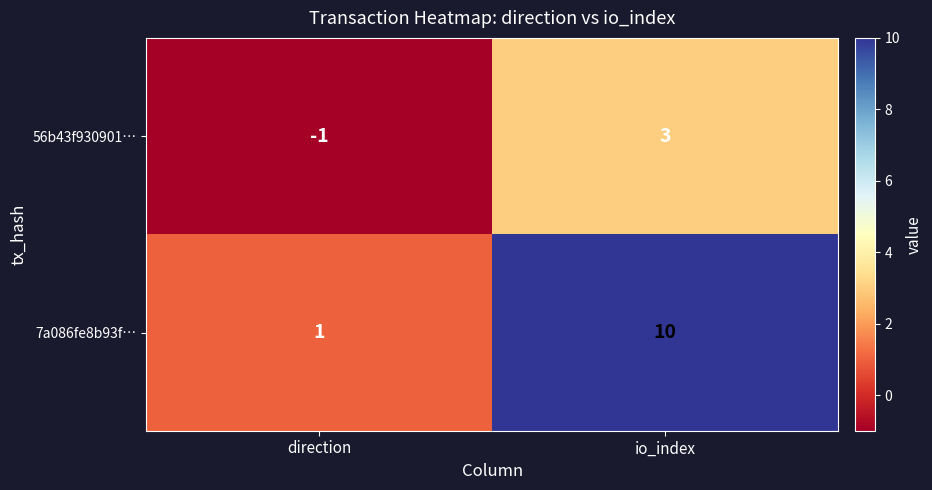

What is the total value across all series at io_index?

13